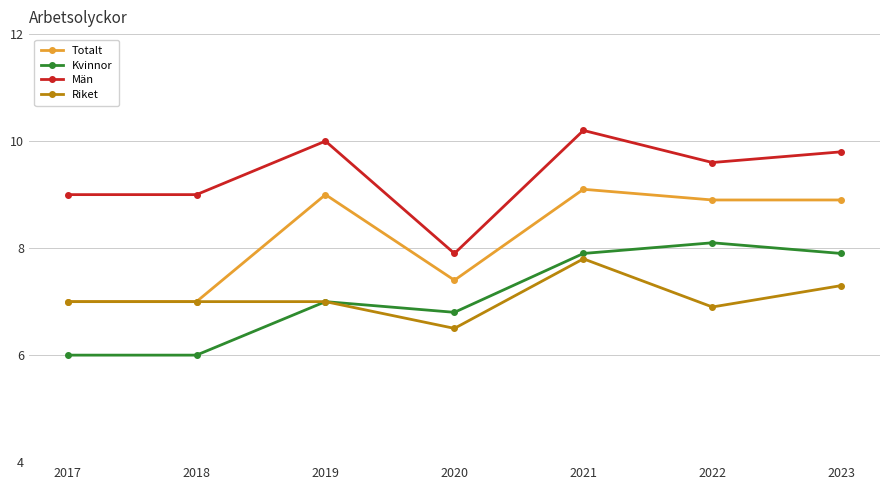

True or false: Män and Totalt cross at least once.

False